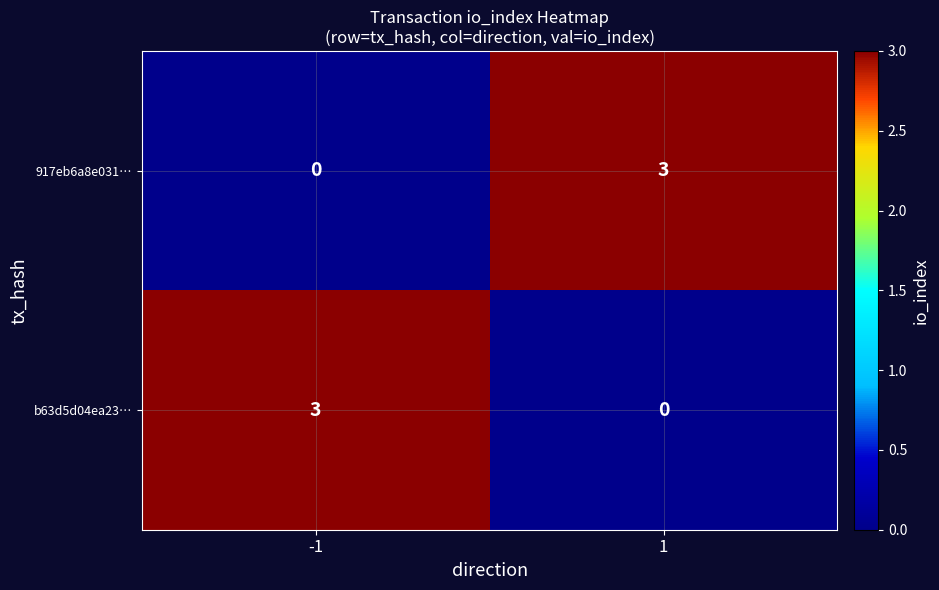

What is the difference between the highest and lowest values at -1?

3